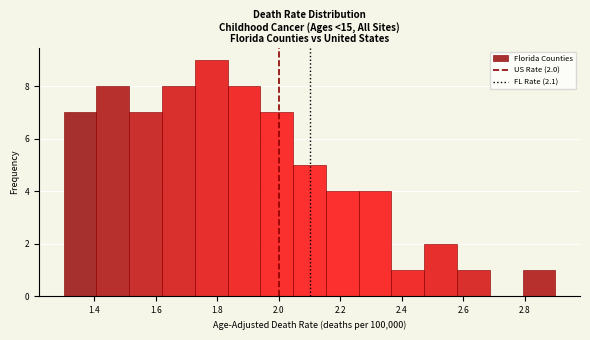

Over which range of the x-axis is the bar tallest?

1.72 to 1.84